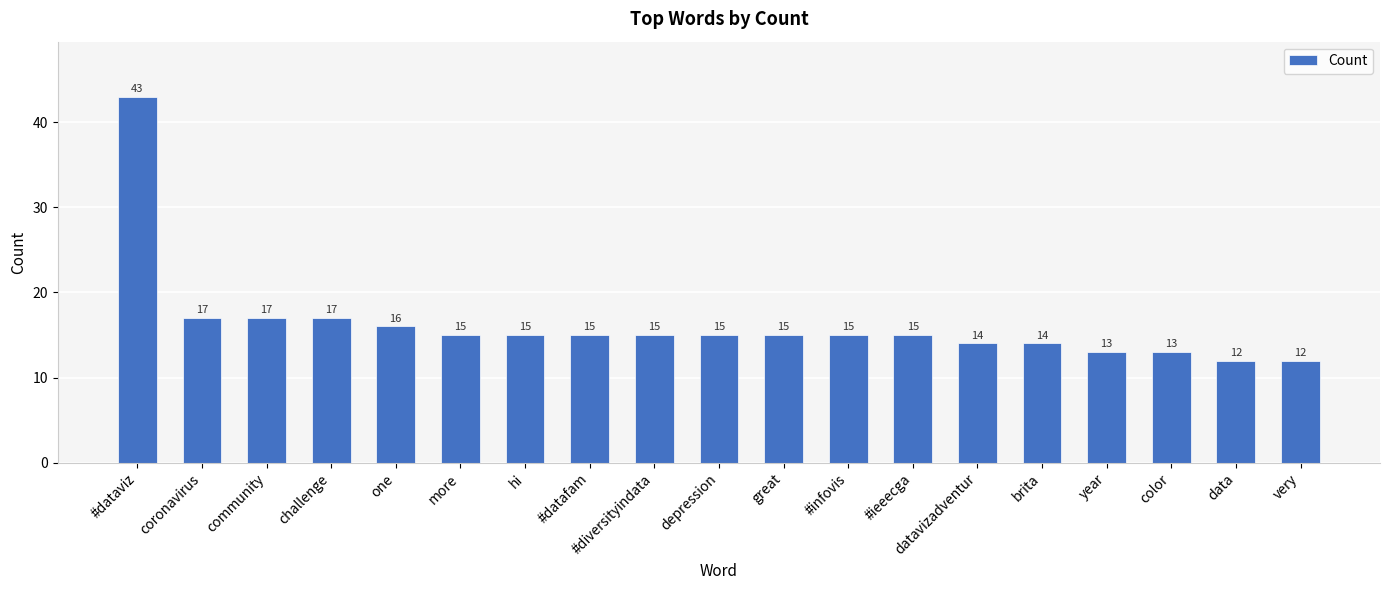

Reading right to left, list all the values displayed in this chart.

12	12	13	13	14	14	15	15	15	15	15	15	15	15	16	17	17	17	43